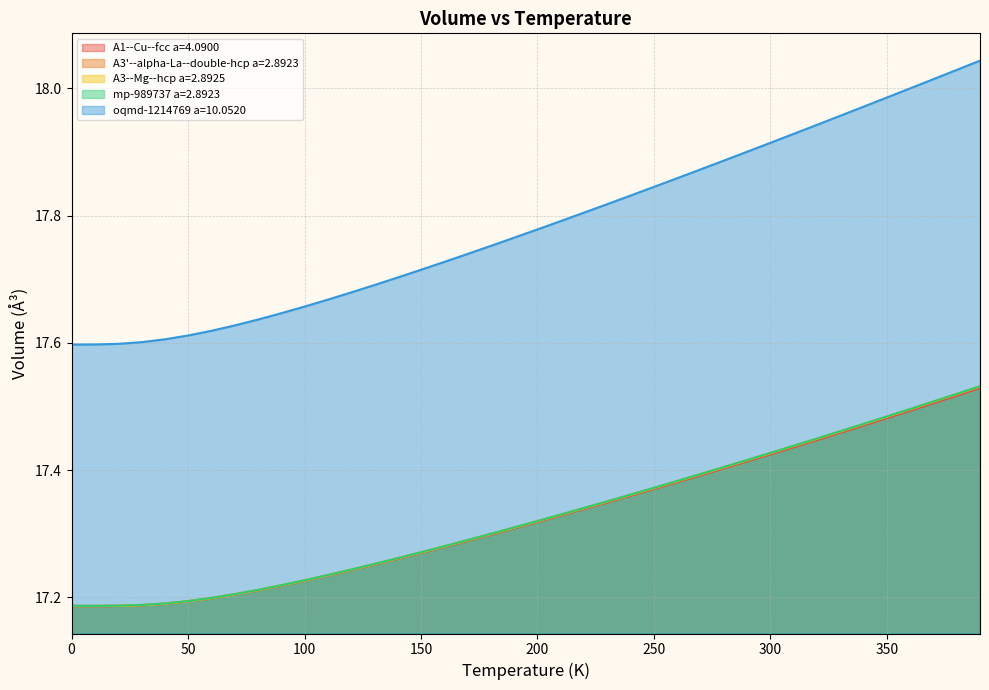

Reading left to right, transcribe all the data shown in this chart.

A1--Cu--fcc a=4.0900: 0.0=17.2	10.0=17.2	20.0=17.2	30.0=17.2	40.0=17.2	50.0=17.2	60.0=17.2	70.0=17.2	80.0=17.2	90.0=17.2	100.0=17.2	110.0=17.2	120.0=17.2	130.0=17.3	140.0=17.3	150.0=17.3	160.0=17.3	170.0=17.3	180.0=17.3	190.0=17.3	200.0=17.3	210.0=17.3	220.0=17.3	230.0=17.3	240.0=17.4	250.0=17.4	260.0=17.4	270.0=17.4	280.0=17.4	290.0=17.4	300.0=17.4	310.0=17.4	320.0=17.4	330.0=17.5	340.0=17.5	350.0=17.5	360.0=17.5	370.0=17.5	380.0=17.5	390.0=17.5
A3'--alpha-La--double-hcp a=2.8923: 0.0=17.2	10.0=17.2	20.0=17.2	30.0=17.2	40.0=17.2	50.0=17.2	60.0=17.2	70.0=17.2	80.0=17.2	90.0=17.2	100.0=17.2	110.0=17.2	120.0=17.2	130.0=17.3	140.0=17.3	150.0=17.3	160.0=17.3	170.0=17.3	180.0=17.3	190.0=17.3	200.0=17.3	210.0=17.3	220.0=17.3	230.0=17.4	240.0=17.4	250.0=17.4	260.0=17.4	270.0=17.4	280.0=17.4	290.0=17.4	300.0=17.4	310.0=17.4	320.0=17.4	330.0=17.5	340.0=17.5	350.0=17.5	360.0=17.5	370.0=17.5	380.0=17.5	390.0=17.5
A3--Mg--hcp a=2.8925: 0.0=17.2	10.0=17.2	20.0=17.2	30.0=17.2	40.0=17.2	50.0=17.2	60.0=17.2	70.0=17.2	80.0=17.2	90.0=17.2	100.0=17.2	110.0=17.2	120.0=17.2	130.0=17.3	140.0=17.3	150.0=17.3	160.0=17.3	170.0=17.3	180.0=17.3	190.0=17.3	200.0=17.3	210.0=17.3	220.0=17.3	230.0=17.4	240.0=17.4	250.0=17.4	260.0=17.4	270.0=17.4	280.0=17.4	290.0=17.4	300.0=17.4	310.0=17.4	320.0=17.4	330.0=17.5	340.0=17.5	350.0=17.5	360.0=17.5	370.0=17.5	380.0=17.5	390.0=17.5
mp-989737 a=2.8923: 0.0=17.2	10.0=17.2	20.0=17.2	30.0=17.2	40.0=17.2	50.0=17.2	60.0=17.2	70.0=17.2	80.0=17.2	90.0=17.2	100.0=17.2	110.0=17.2	120.0=17.2	130.0=17.3	140.0=17.3	150.0=17.3	160.0=17.3	170.0=17.3	180.0=17.3	190.0=17.3	200.0=17.3	210.0=17.3	220.0=17.3	230.0=17.4	240.0=17.4	250.0=17.4	260.0=17.4	270.0=17.4	280.0=17.4	290.0=17.4	300.0=17.4	310.0=17.4	320.0=17.4	330.0=17.5	340.0=17.5	350.0=17.5	360.0=17.5	370.0=17.5	380.0=17.5	390.0=17.5
oqmd-1214769 a=10.0520: 0.0=17.6	10.0=17.6	20.0=17.6	30.0=17.6	40.0=17.6	50.0=17.6	60.0=17.6	70.0=17.6	80.0=17.6	90.0=17.6	100.0=17.7	110.0=17.7	120.0=17.7	130.0=17.7	140.0=17.7	150.0=17.7	160.0=17.7	170.0=17.7	180.0=17.8	190.0=17.8	200.0=17.8	210.0=17.8	220.0=17.8	230.0=17.8	240.0=17.8	250.0=17.8	260.0=17.9	270.0=17.9	280.0=17.9	290.0=17.9	300.0=17.9	310.0=17.9	320.0=17.9	330.0=18.0	340.0=18.0	350.0=18.0	360.0=18.0	370.0=18.0	380.0=18.0	390.0=18.0